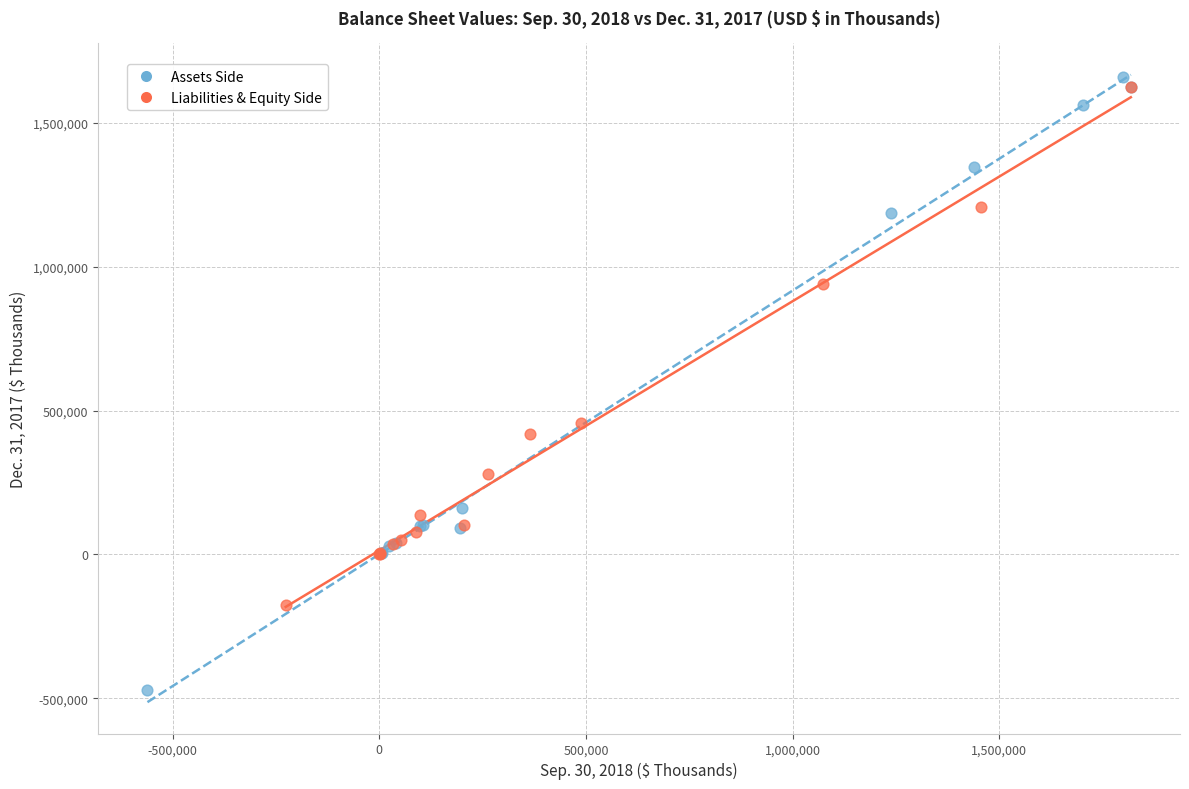

Which series has the widest spread of Y values?

Assets Side